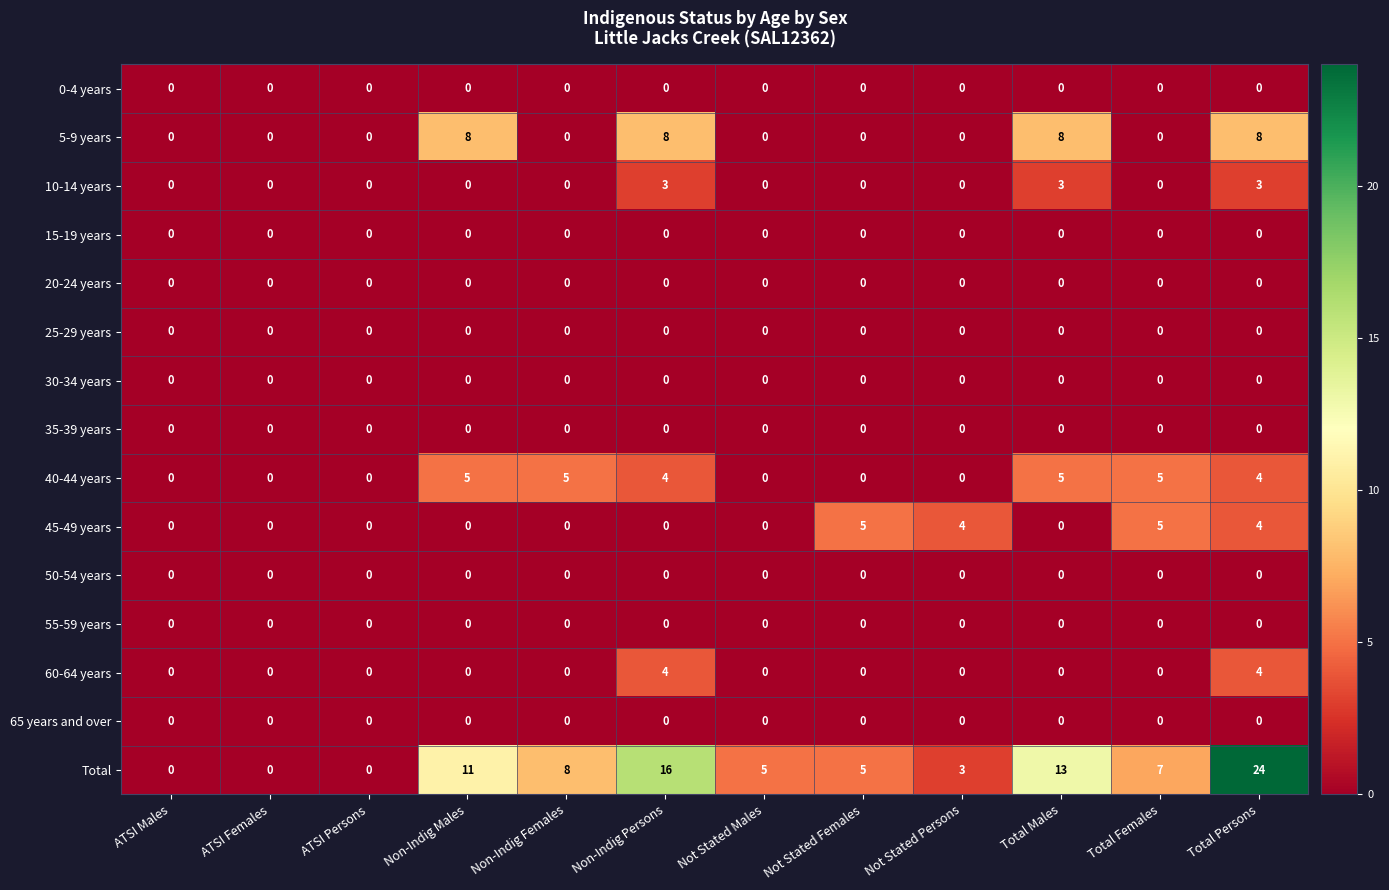

Which series changed the most between Non-Indig Males and Non-Indig Females?

5-9 years